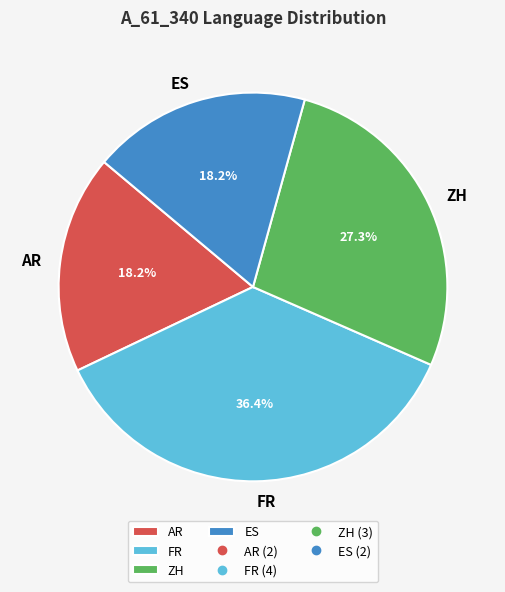

What portion of the pie excludes AR?

81.8%